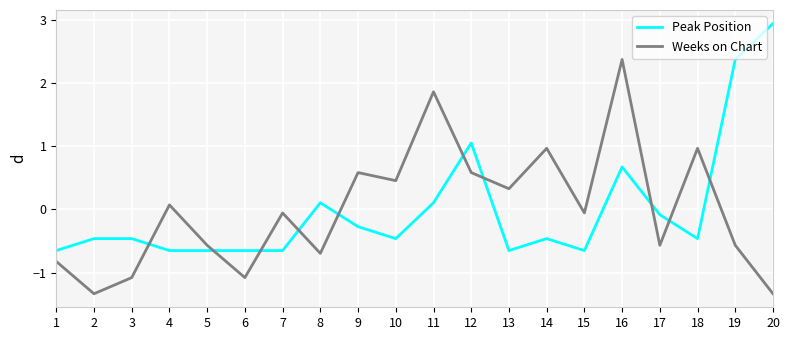

At 15, list the series in order from smallest to largest.

Peak Position, Weeks on Chart